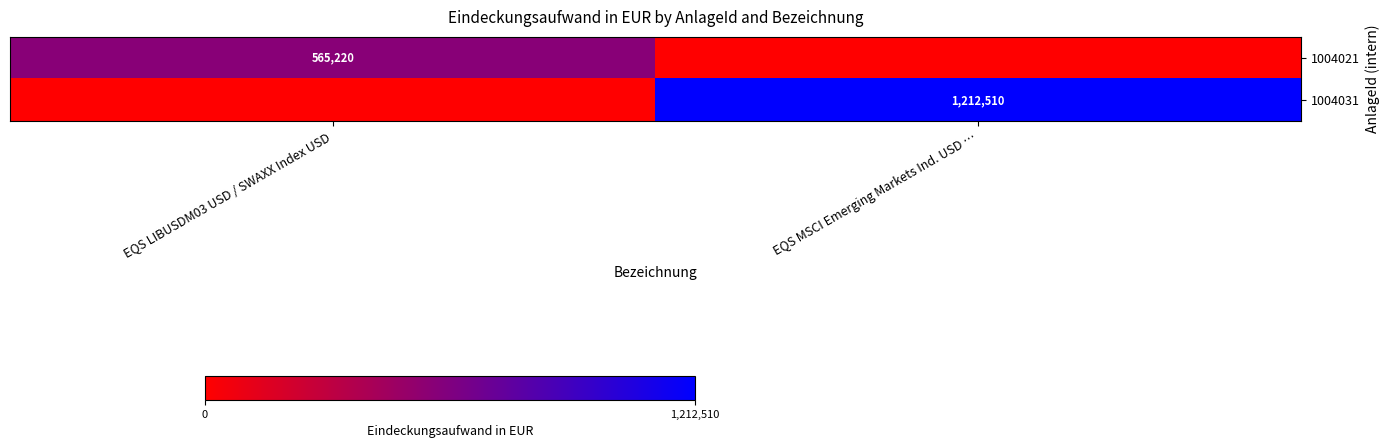

Count the number of data series in this chart.

2